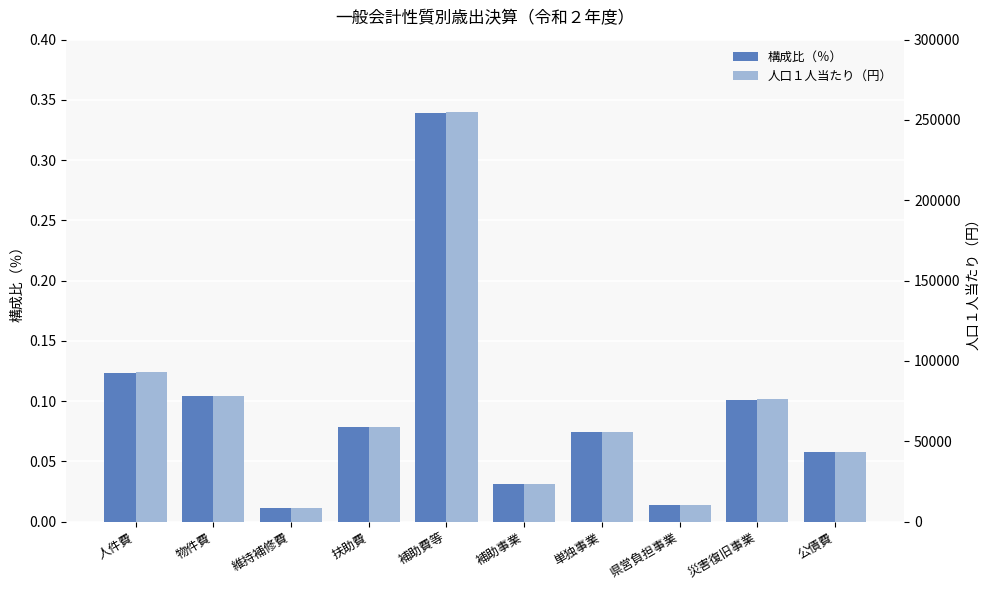

What is the difference between the second highest and minimum values in the 人口１人当たり（円） series?

84815.6